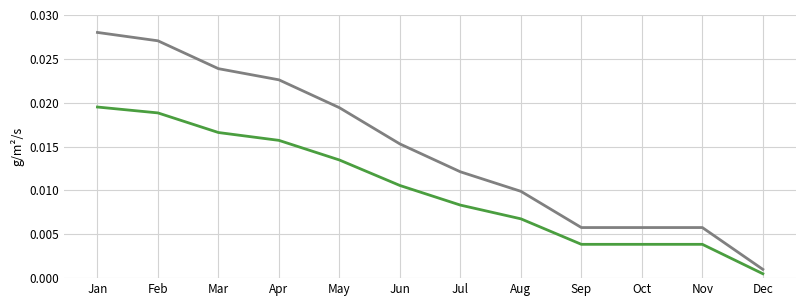

At which category does the chart reach its minimum across all series?

Dec